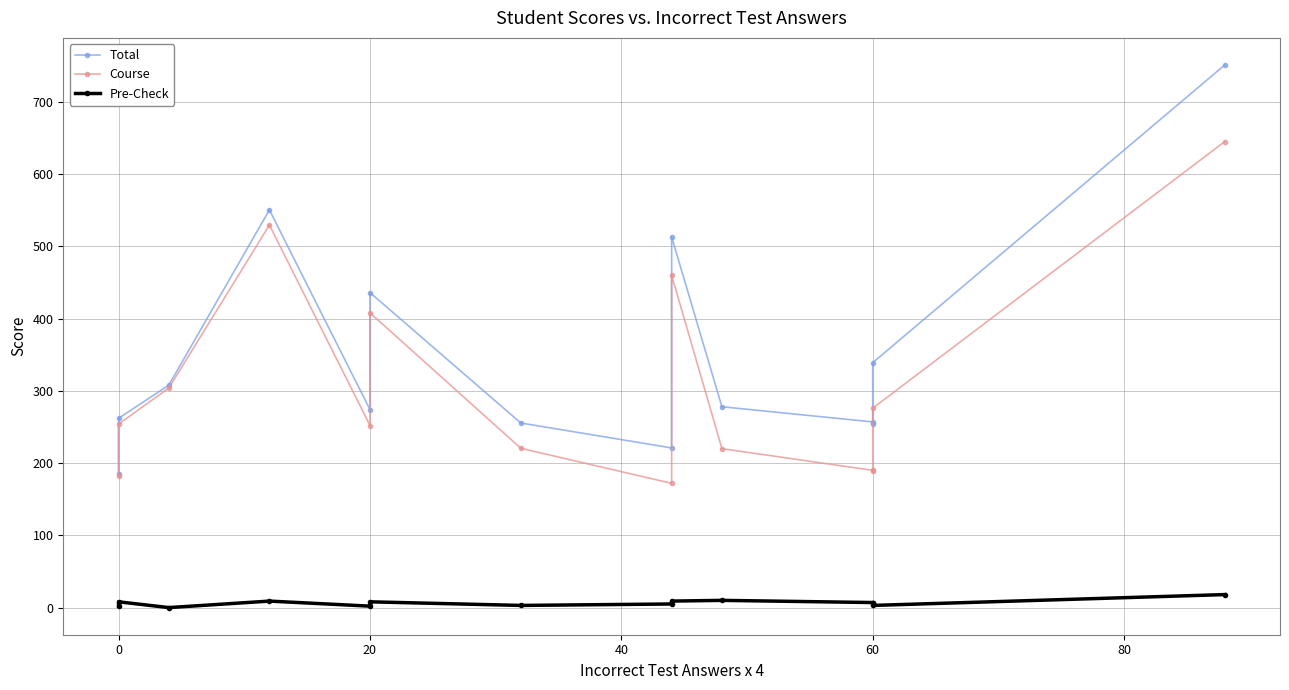

What is the value of the Pre-Check point at the 9th from the left?

9.0